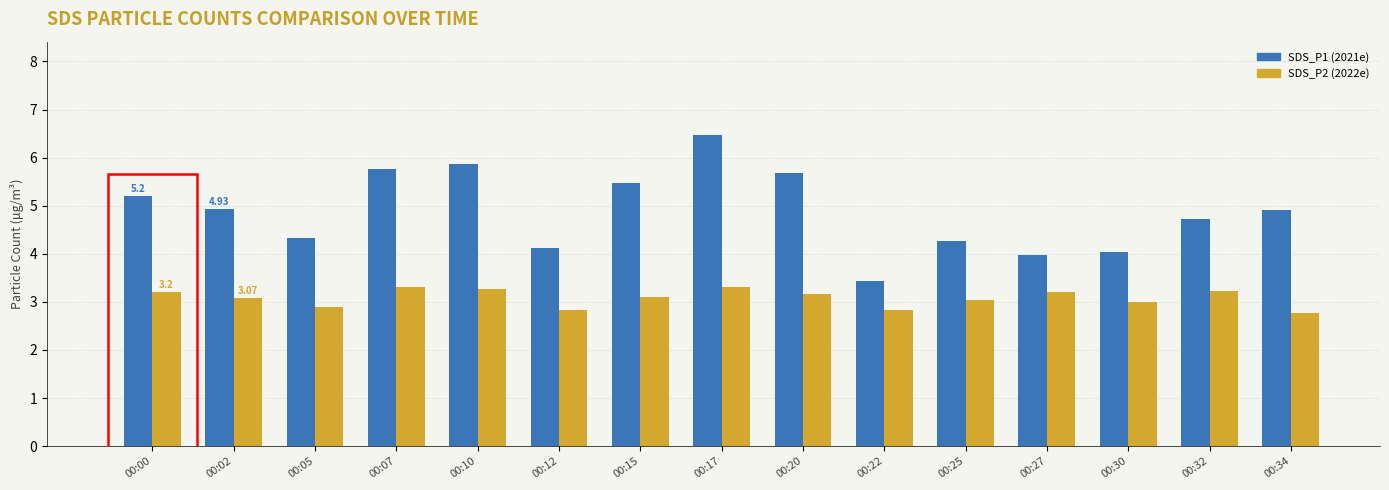

The value of SDS_P2 (2022e) at 00:05 is 2.9. True or false?

True